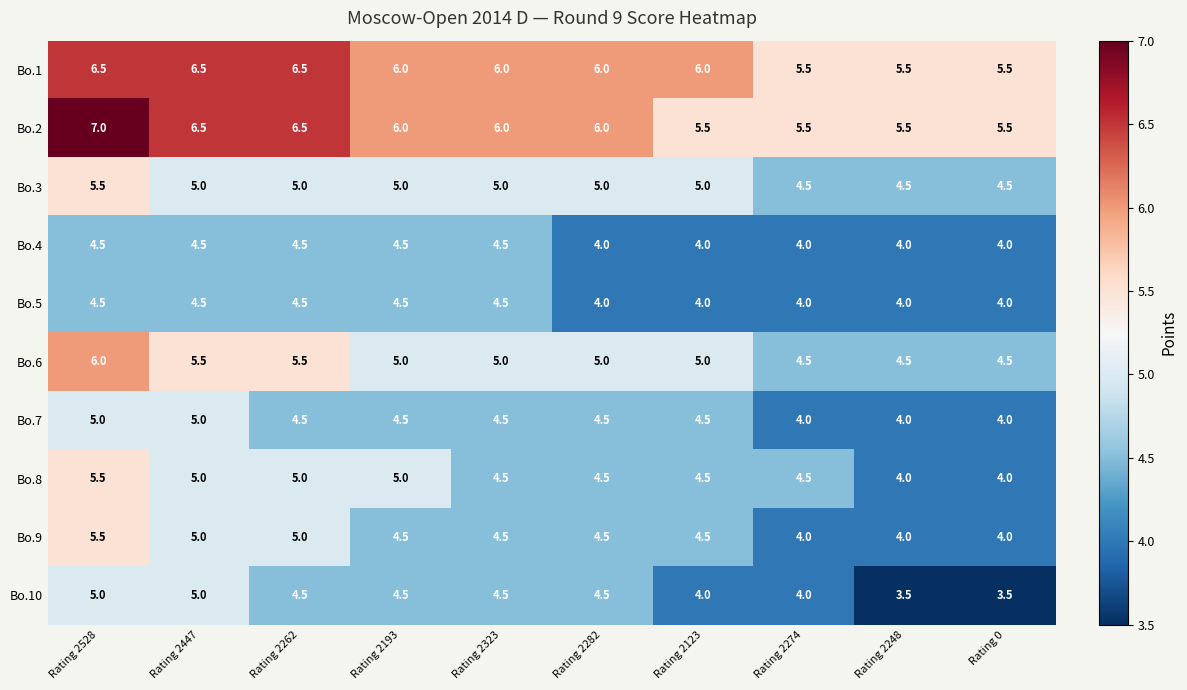

What is the difference between the highest and lowest values at Rating 2193?

1.5